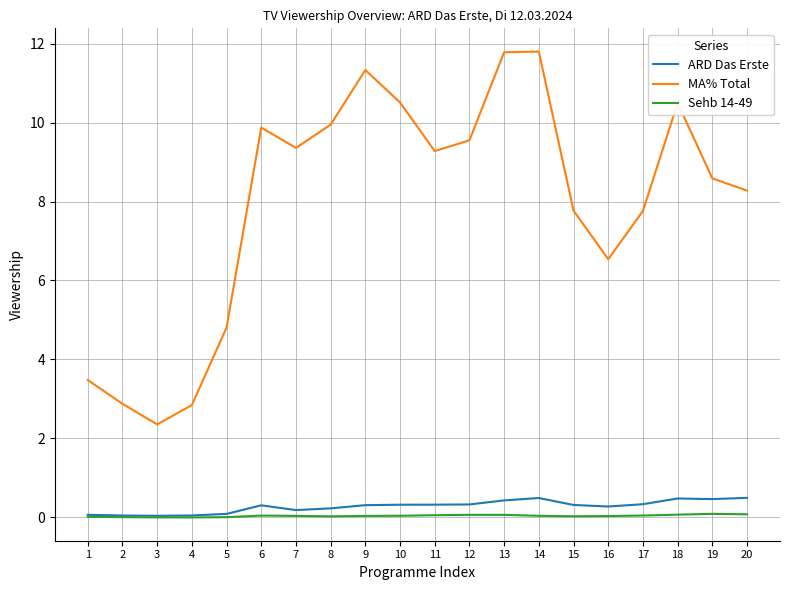

True or false: MA% Total and ARD Das Erste intersect in this chart.

False